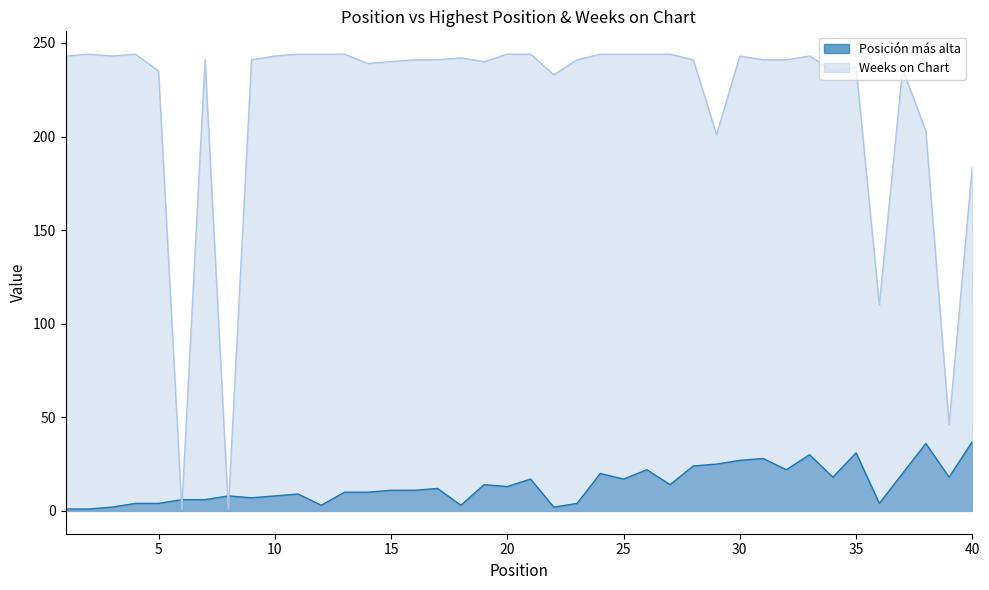

Which series ends up on top after the final intersection of Weeks on Chart and Posición más alta?

Weeks on Chart